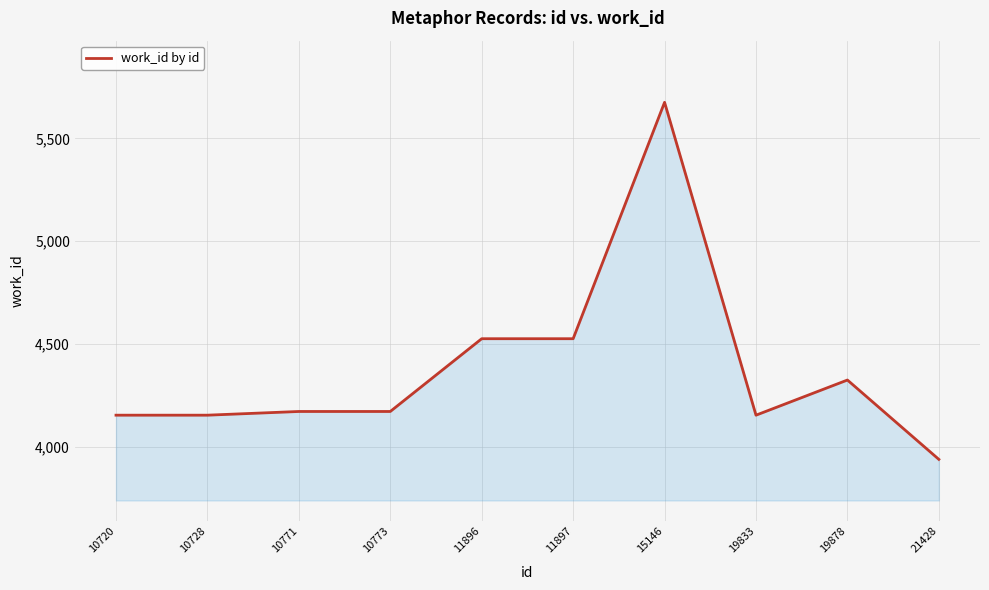

Which category has the highest value across all series?

15146